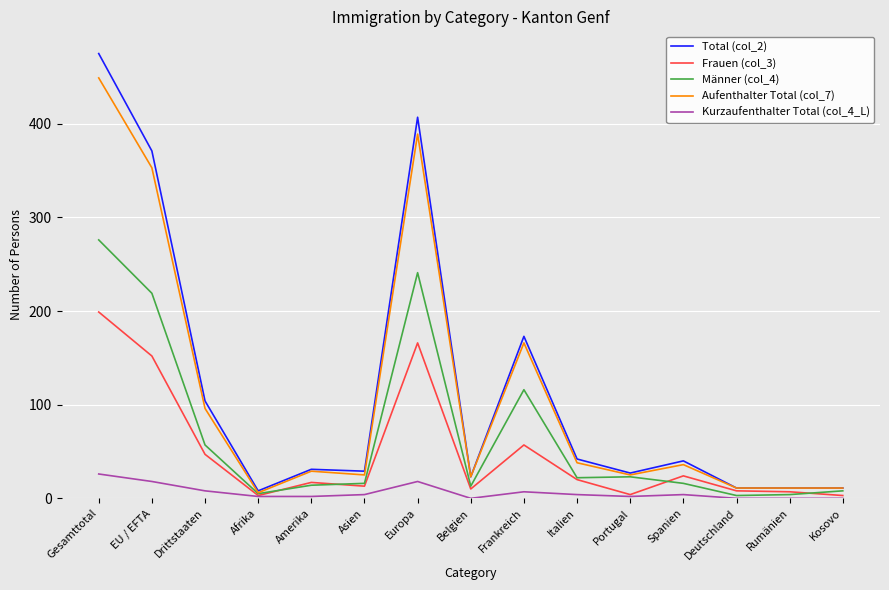

What is the difference between the maximum and second lowest values in the Aufenthalter Total (col_7) series?

438